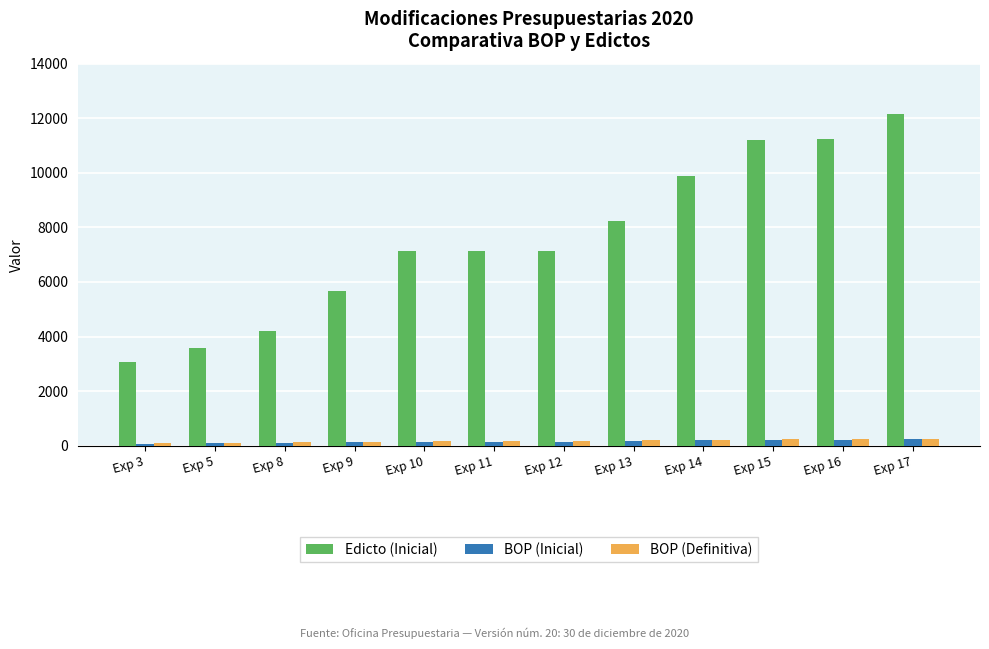

How many bars are there in each group?

3